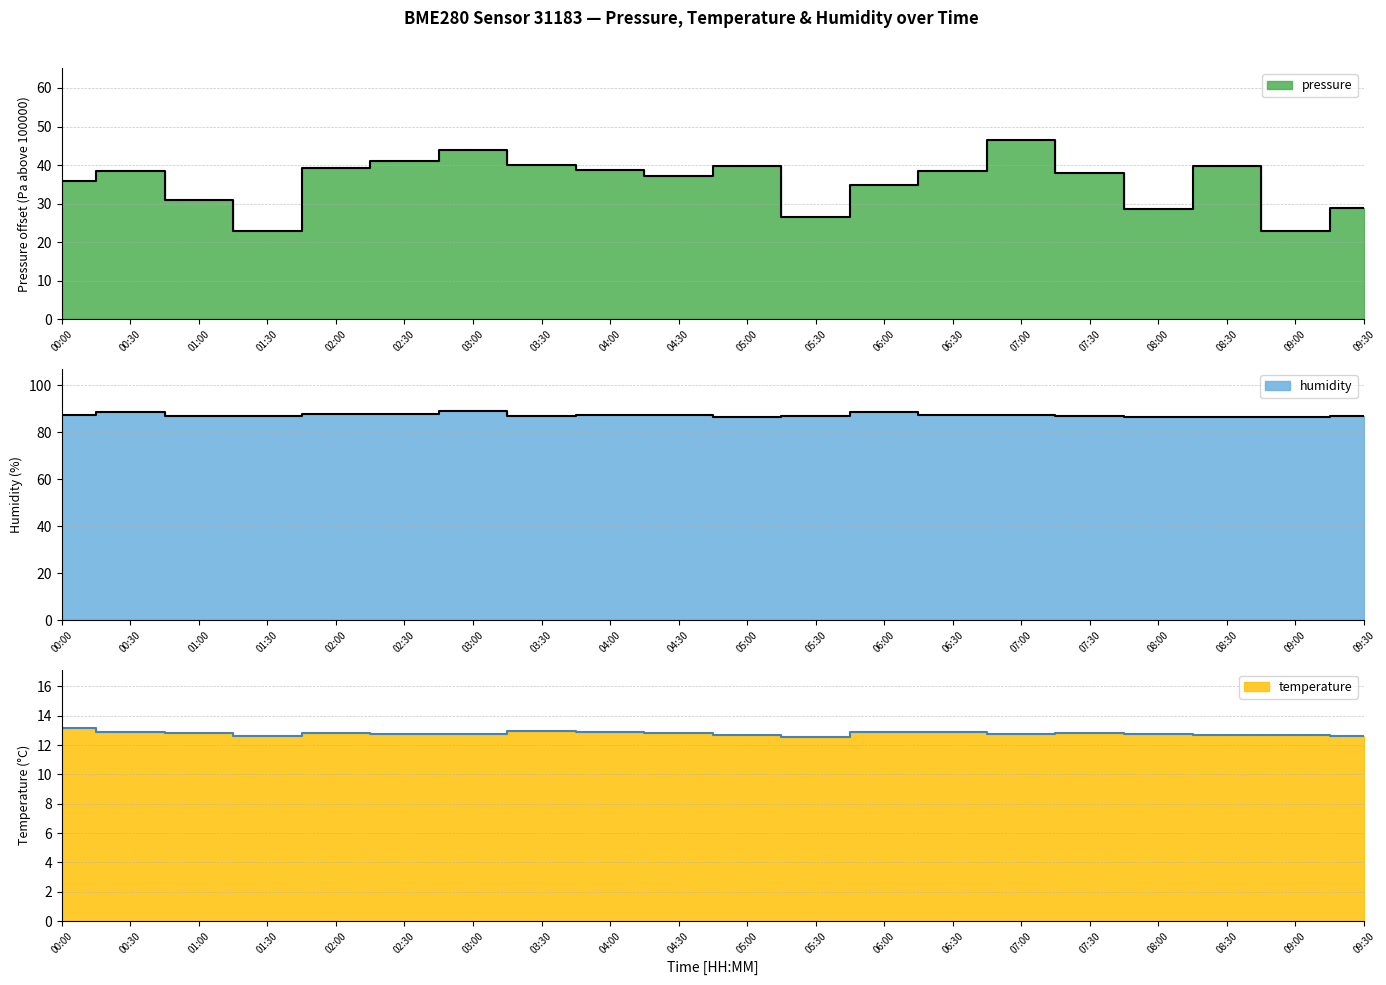

What is the value of the humidity point at the 14th from the left?

87.6